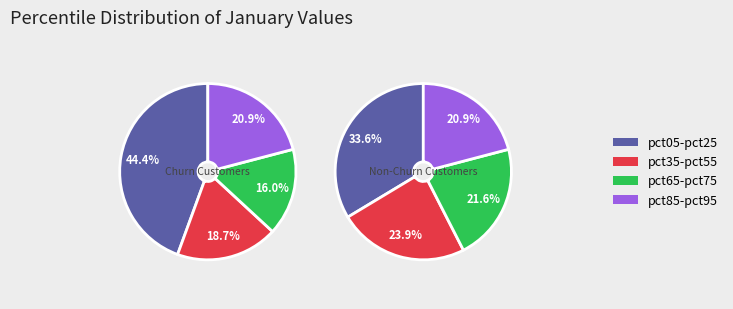

Which slice is the largest?

pct05